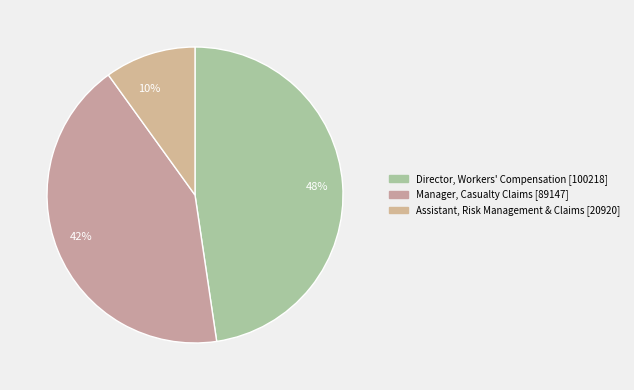

Is 48% the majority of the pie?

No